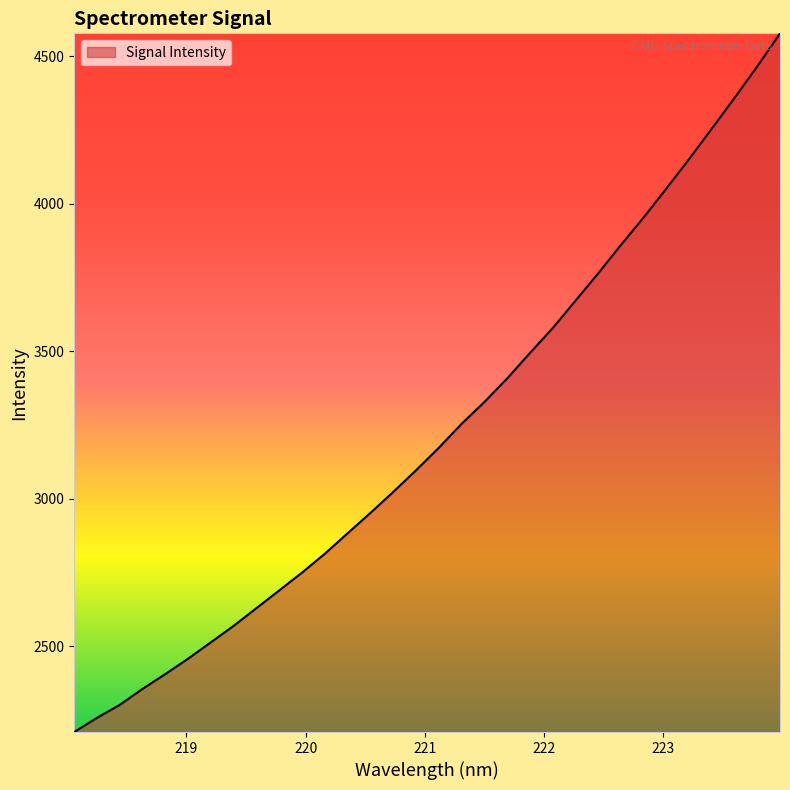

What is the difference between the maximum and minimum values?

2368.6